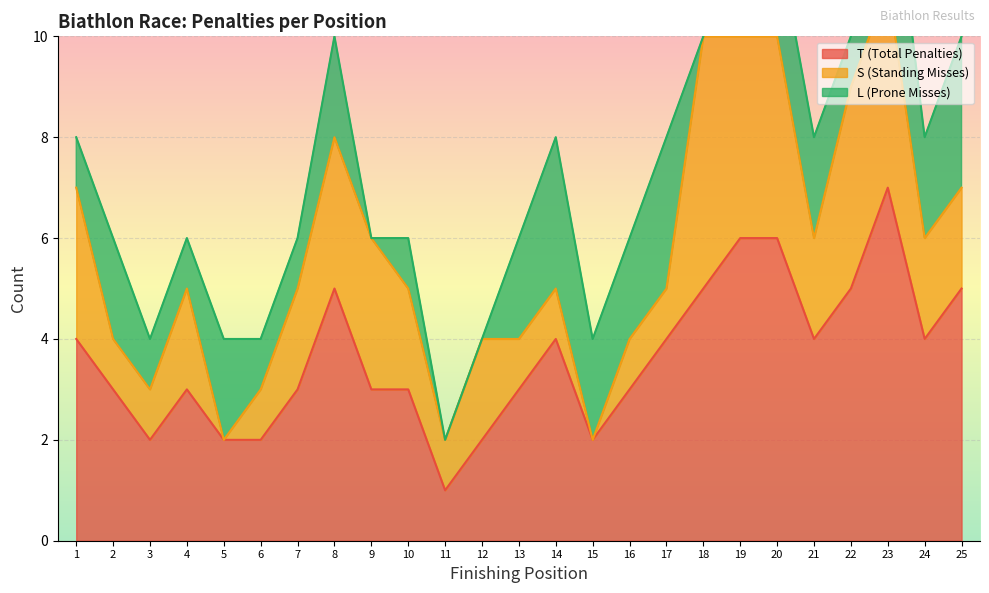

How many interior local valleys does the S (Standing Misses) series have?

4